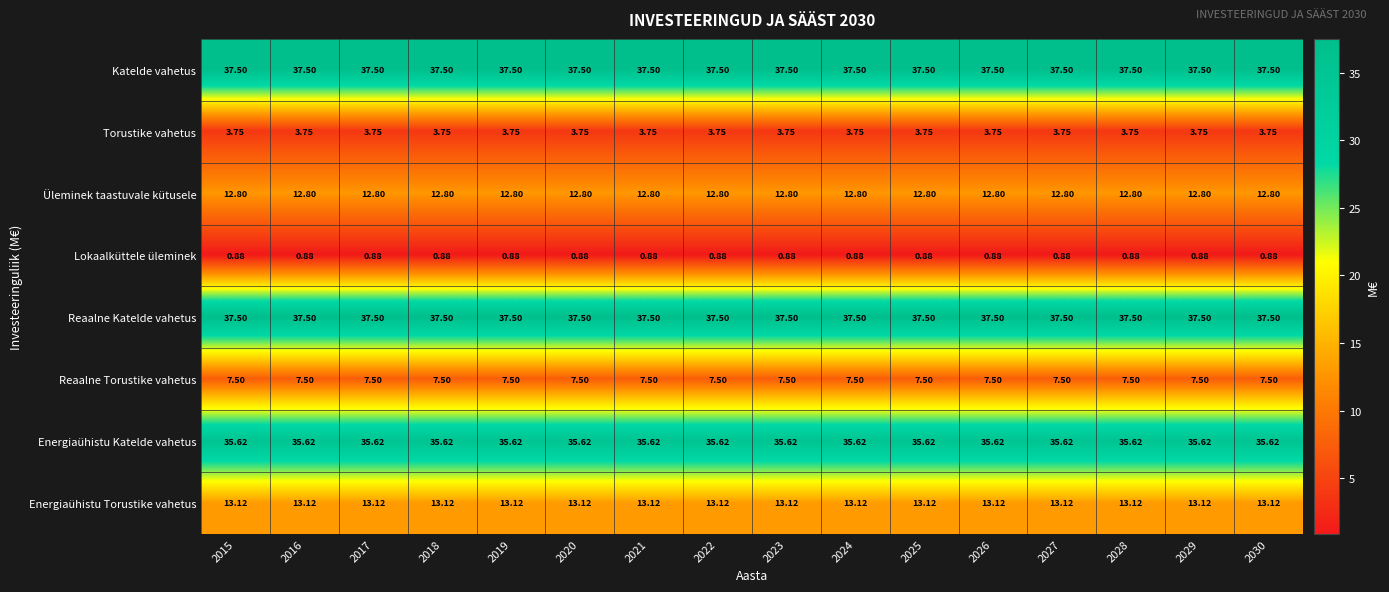

Rank the series by their maximum value, from lowest to highest.

Lokaalküttele üleminek, Torustike vahetus, Reaalne Torustike vahetus, Üleminek taastuvale kütusele, Energiaühistu Torustike vahetus, Energiaühistu Katelde vahetus, Katelde vahetus, Reaalne Katelde vahetus